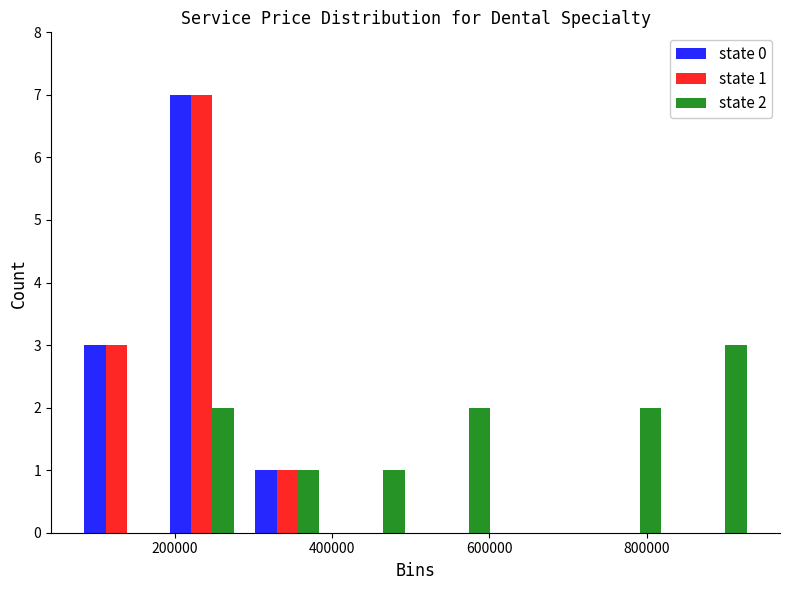

In the state 1 series, which range on the x-axis has the tallest bar?

180000 to 280000